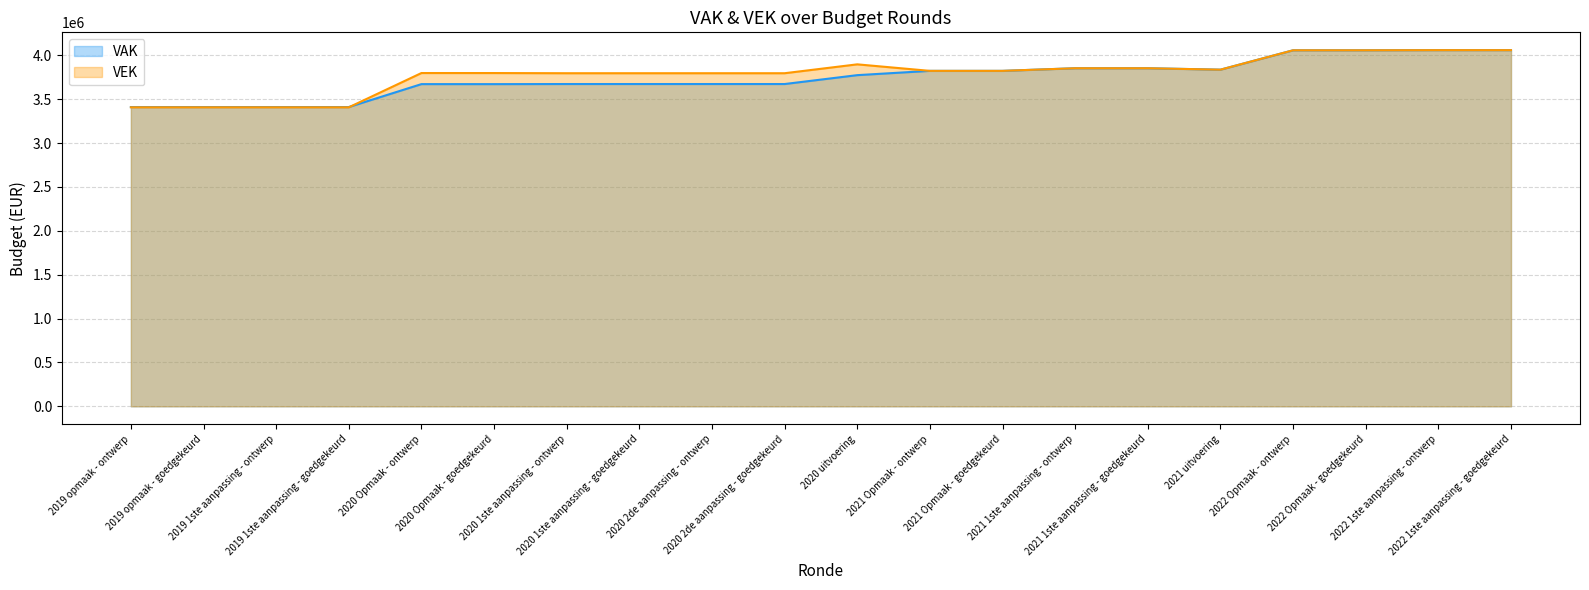

What are all the series names shown in the legend?

VAK, VEK